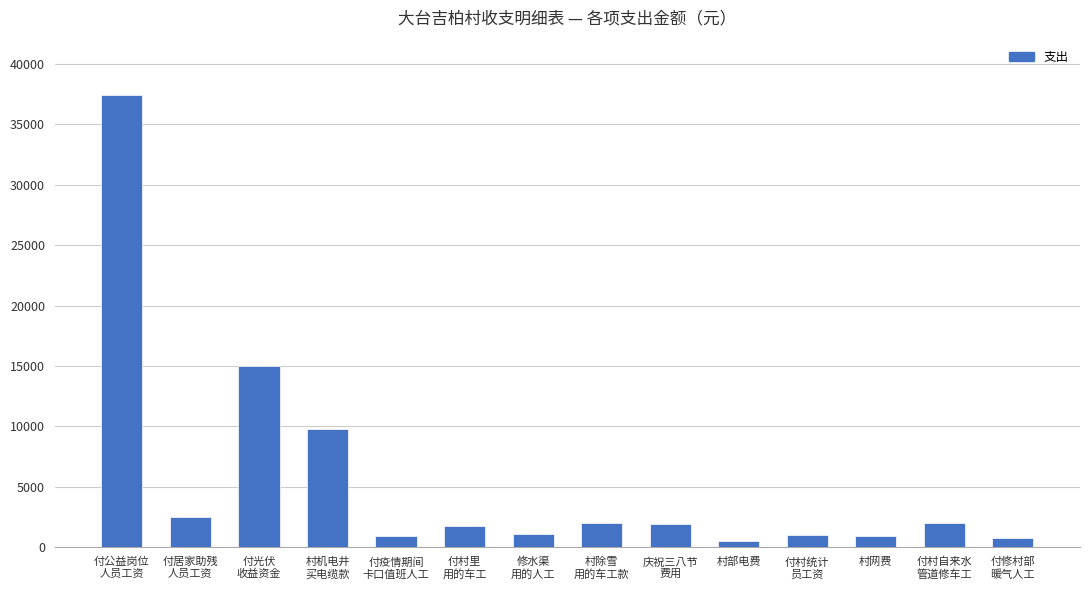

The chart shows a value of 15000.0 at 付光伏
收益资金. True or false?

True